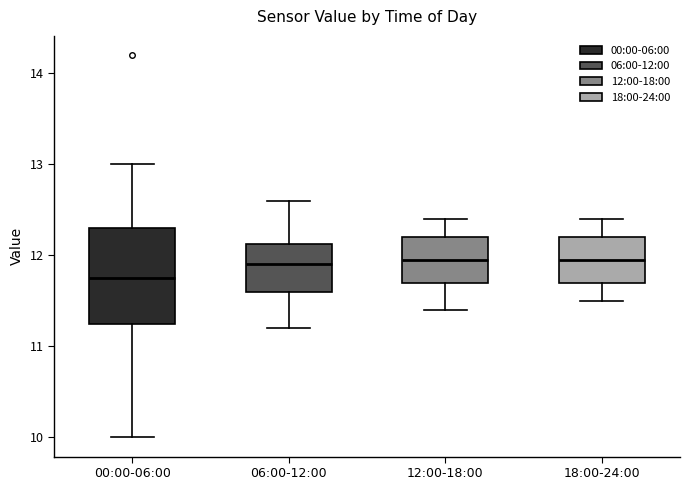

Where is the lower edge of the box for 18:00-24:00 on the y-axis? The values are not printed on the chart, so give them approximately, as read against the axis.

11.7